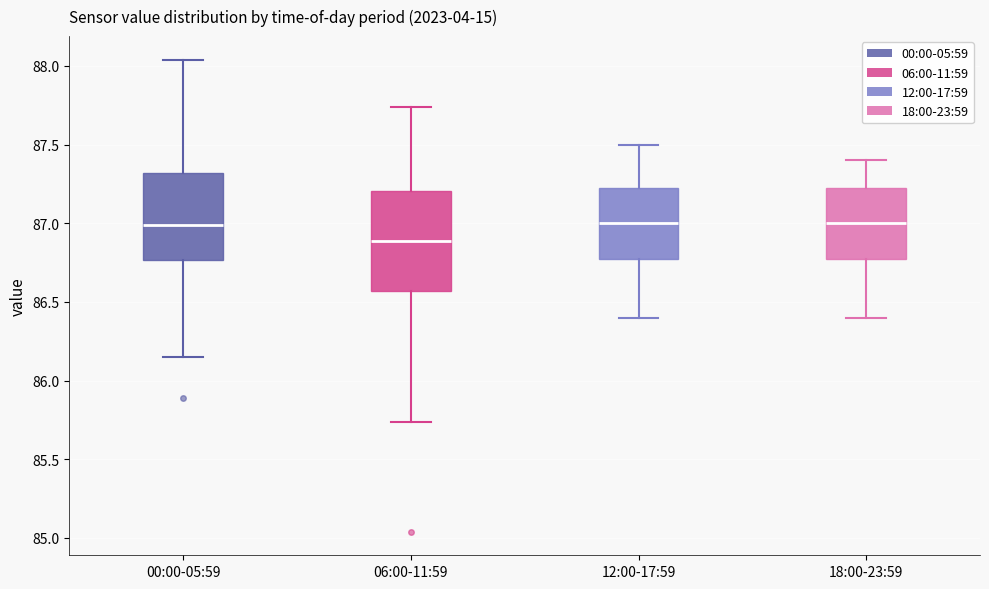

Reading left to right, read every box against the y-axis: the position of its median line, the range the box covers, and the ends of its whiskers. The values are not printed on the chart, so give them approximately, as read against the axis.

00:00-05:59: median 87.00, box 86.75 to 87.30, whiskers 86.15 to 88.05
06:00-11:59: median 86.90, box 86.55 to 87.20, whiskers 85.75 to 87.75
12:00-17:59: median 87.00, box 86.80 to 87.25, whiskers 86.40 to 87.50
18:00-23:59: median 87.00, box 86.80 to 87.25, whiskers 86.40 to 87.40